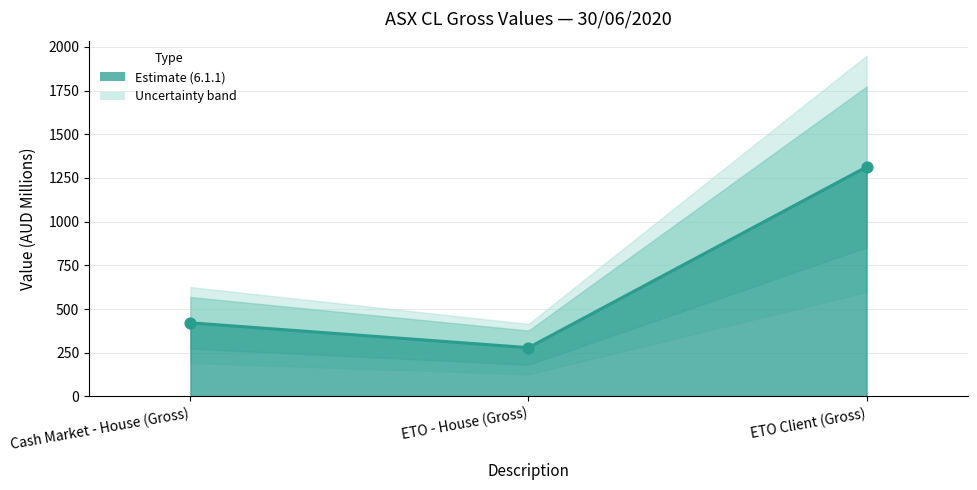

Which has a higher value, ETO - House (Gross) or ETO Client (Gross)?

ETO Client (Gross)